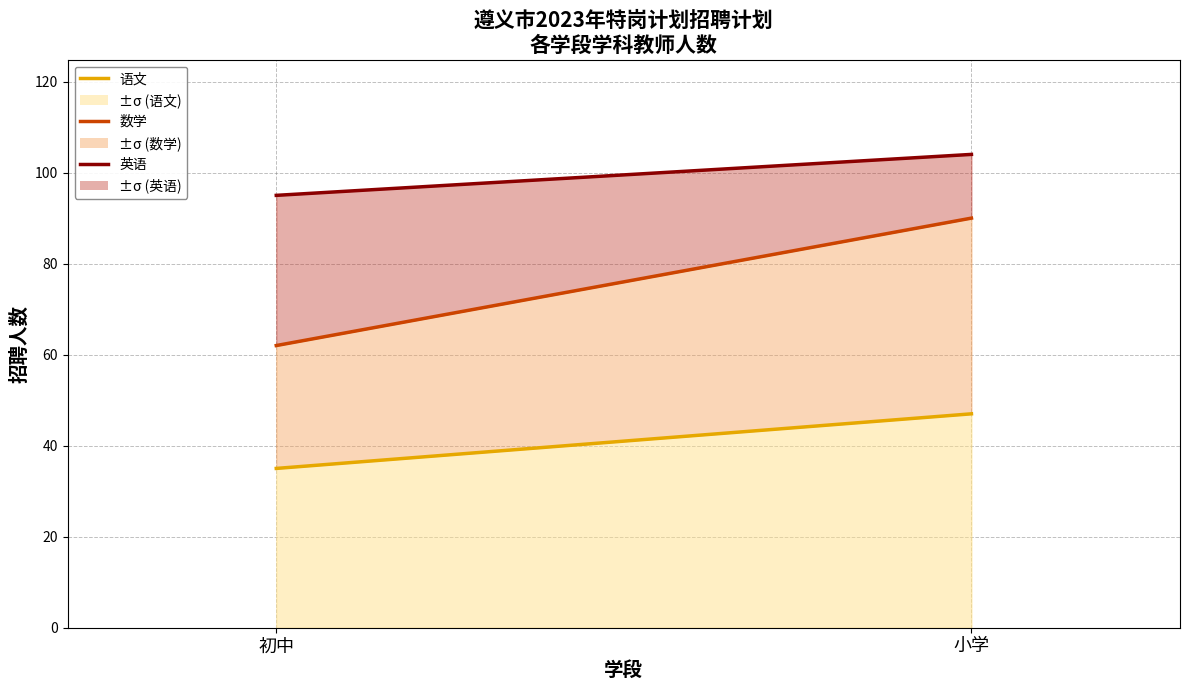

What is the approximate value of 数学 上沿 at 小学?

90